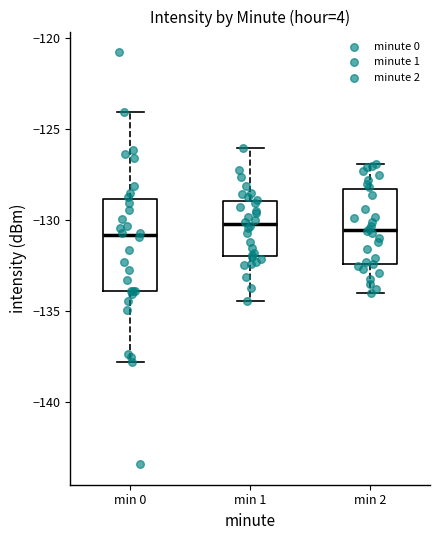

Reading left to right, read every box against the y-axis: the position of its median line, the range the box covers, and the ends of its whiskers. The values are not printed on the chart, so give them approximately, as read against the axis.

min 0: median -131.0, box -134.0 to -129.0, whiskers -138.0 to -124.0
min 1: median -130.0, box -132.0 to -129.0, whiskers -134.5 to -126.0
min 2: median -130.5, box -132.5 to -128.5, whiskers -134.0 to -127.0